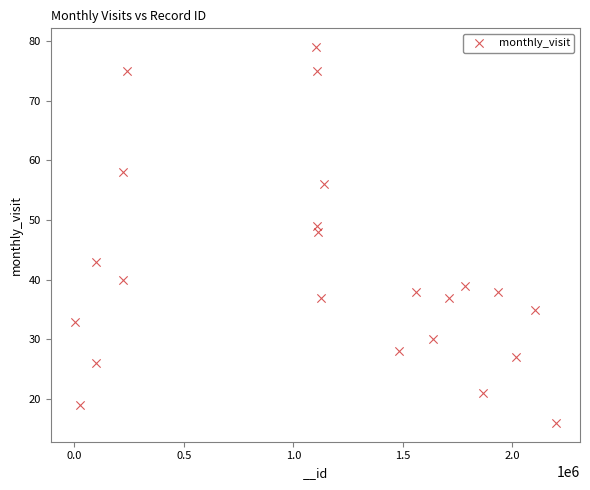

What Y value in the scatter plot is closest to 47?

48